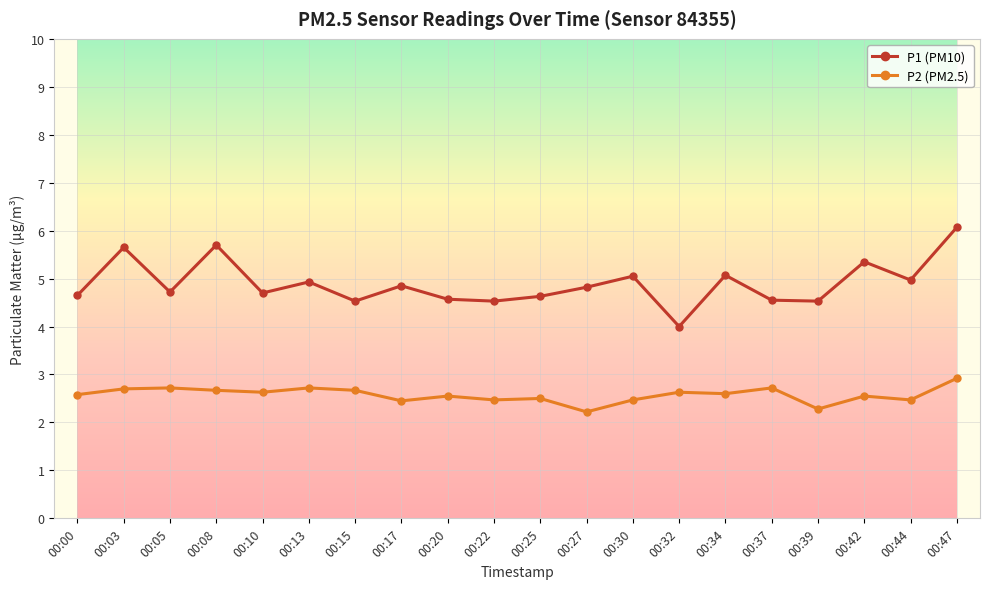

Which series has the largest range (max minus min)?

P1 (PM10)